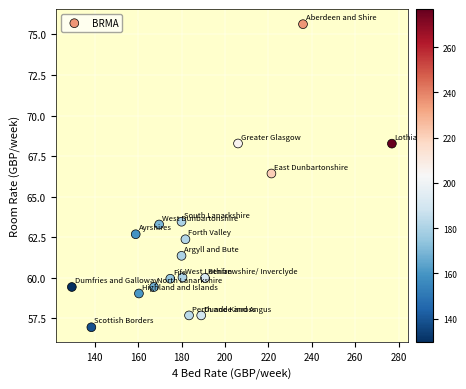

What Y value in the scatter plot is closest to 66?

66.4